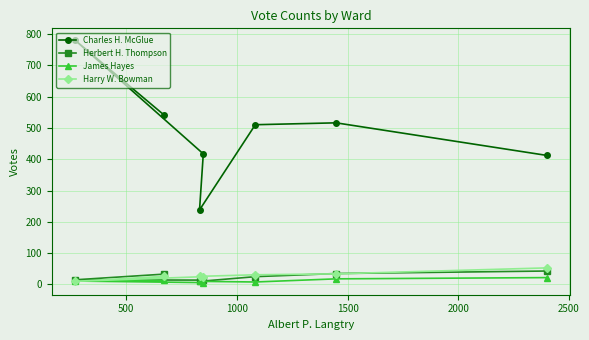

How many series are shown in this chart?

4